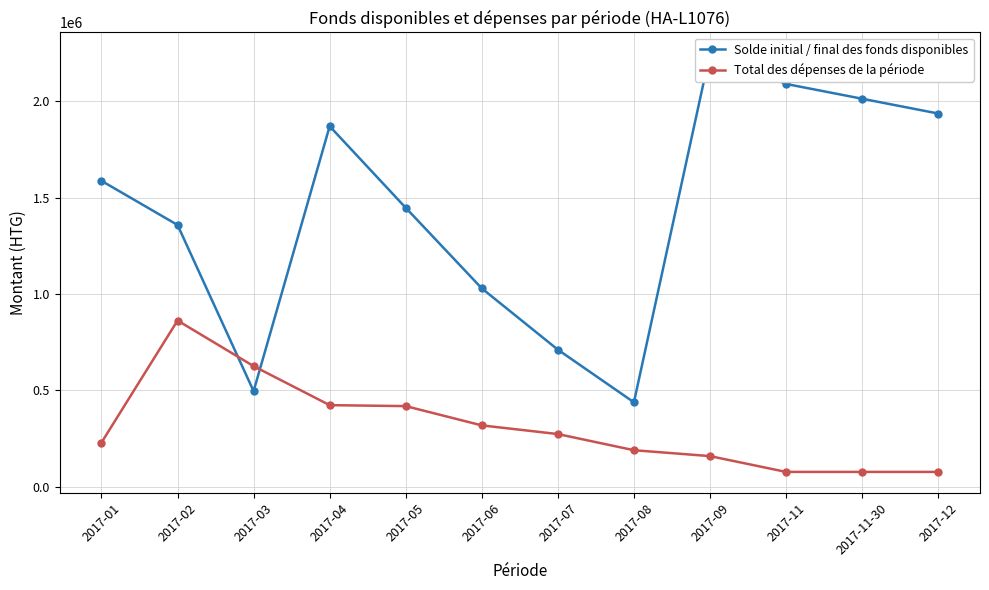

Which has a higher value, 2017-02 or 2017-11-30?

2017-11-30